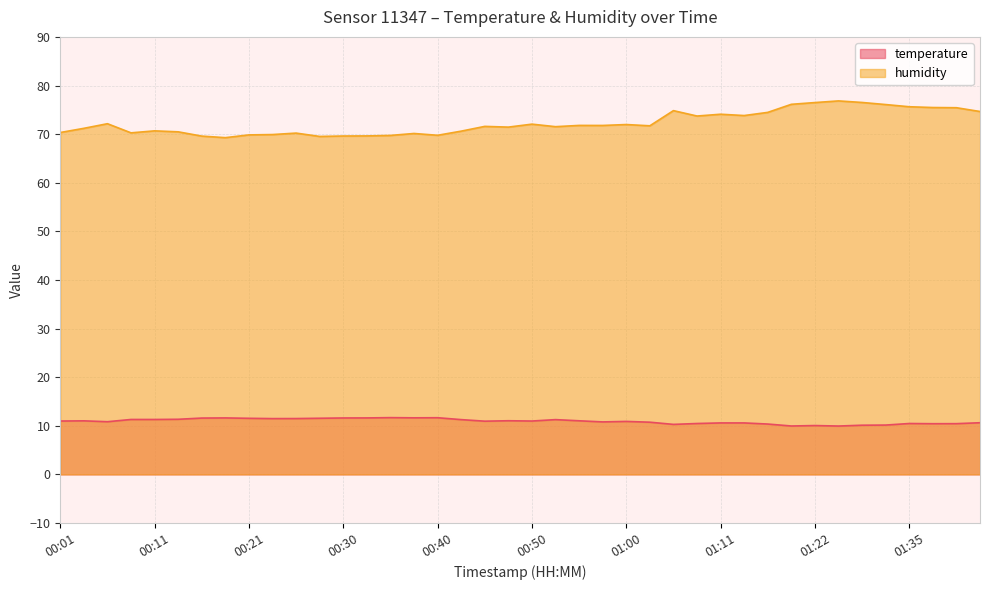

Count the number of categories in the chart.

40